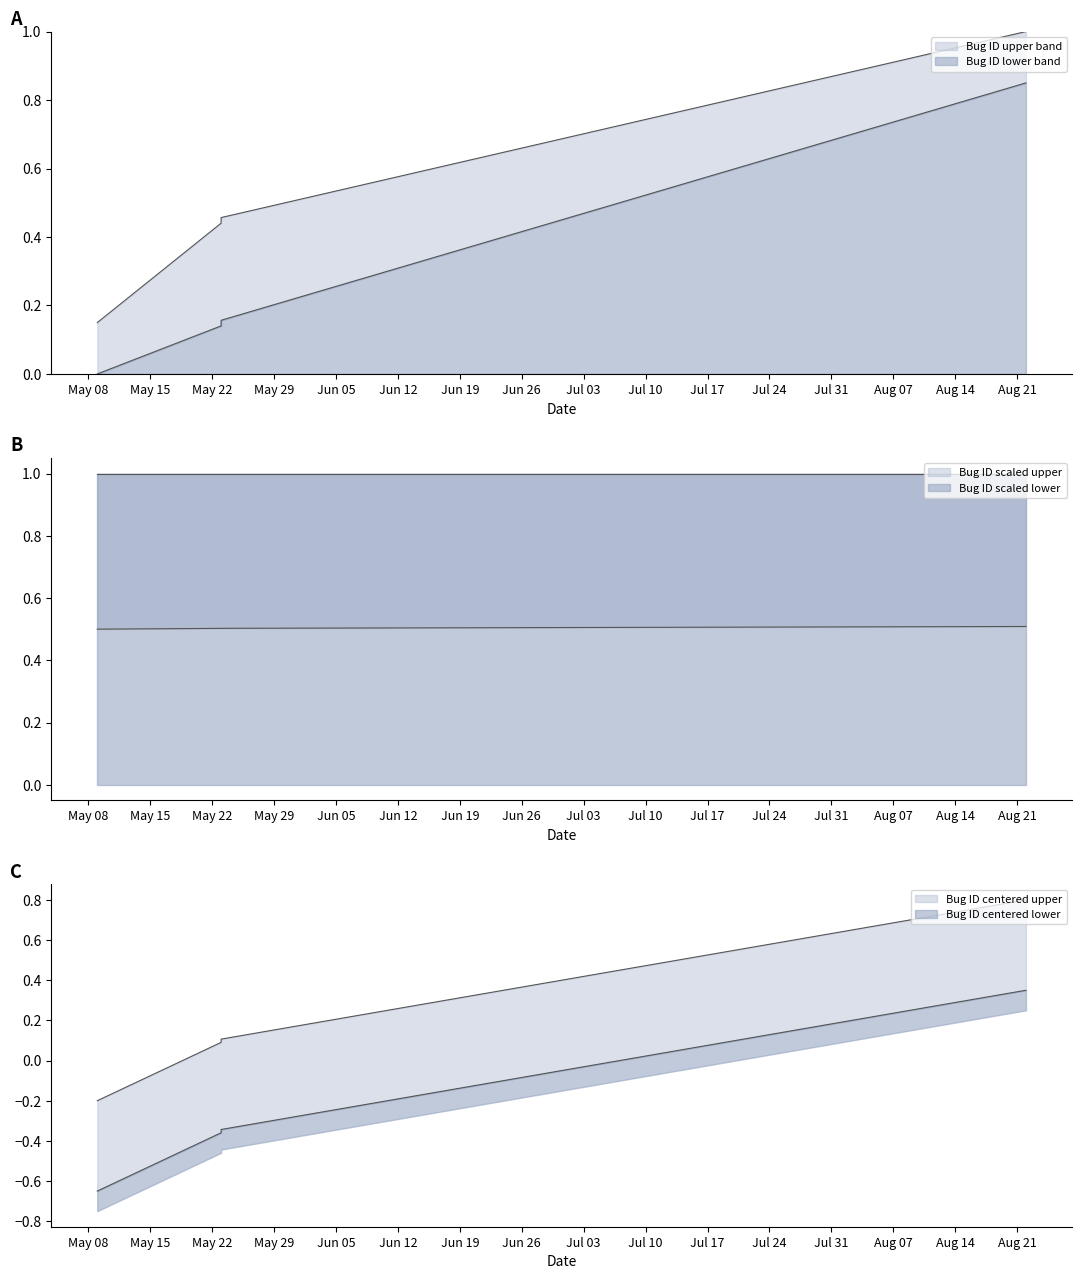

How many values are between 0 and 1?

4